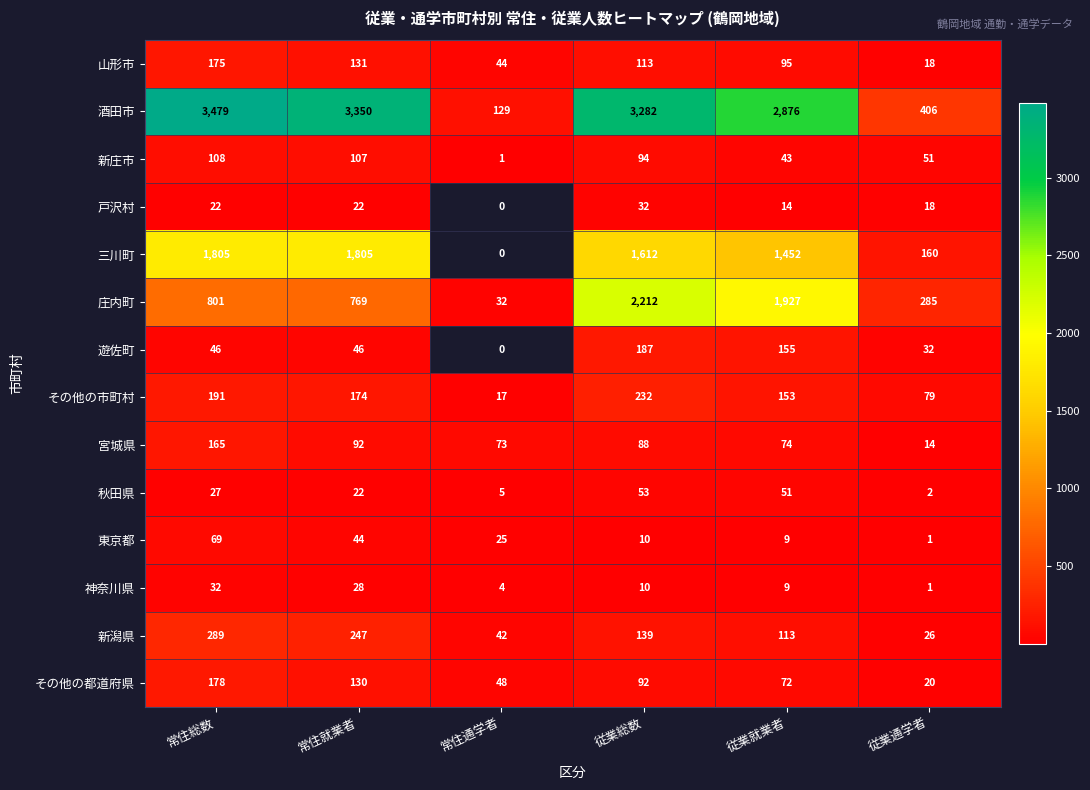

What is the difference between the maximum and minimum values in the 新潟県 series?

263